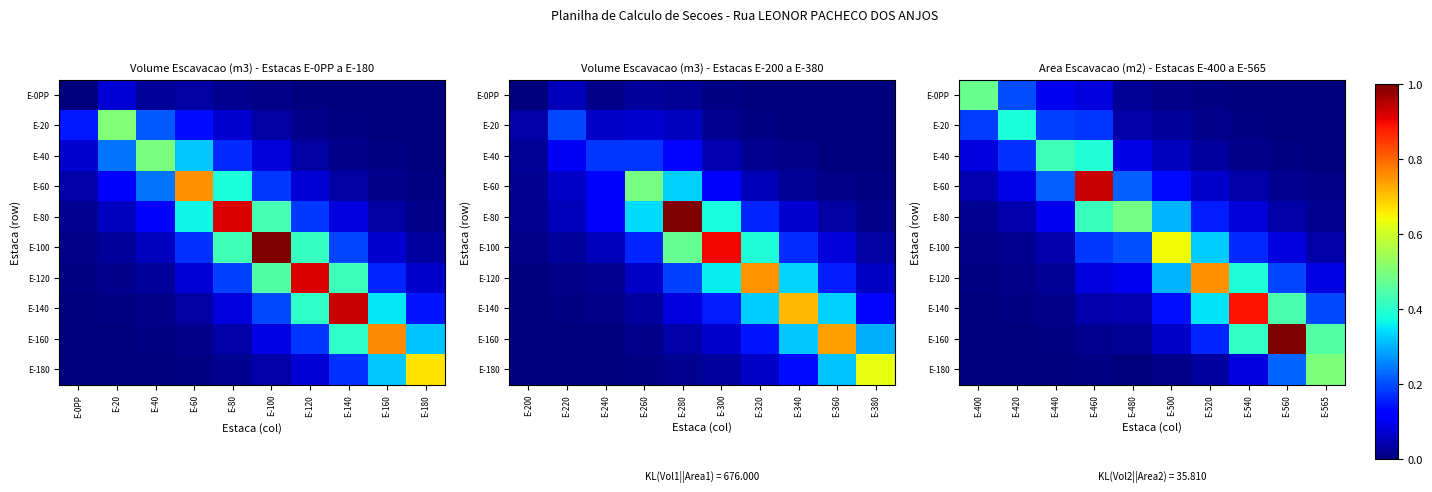

True or false: E-160 has a value of 0.0 at E-460.

True